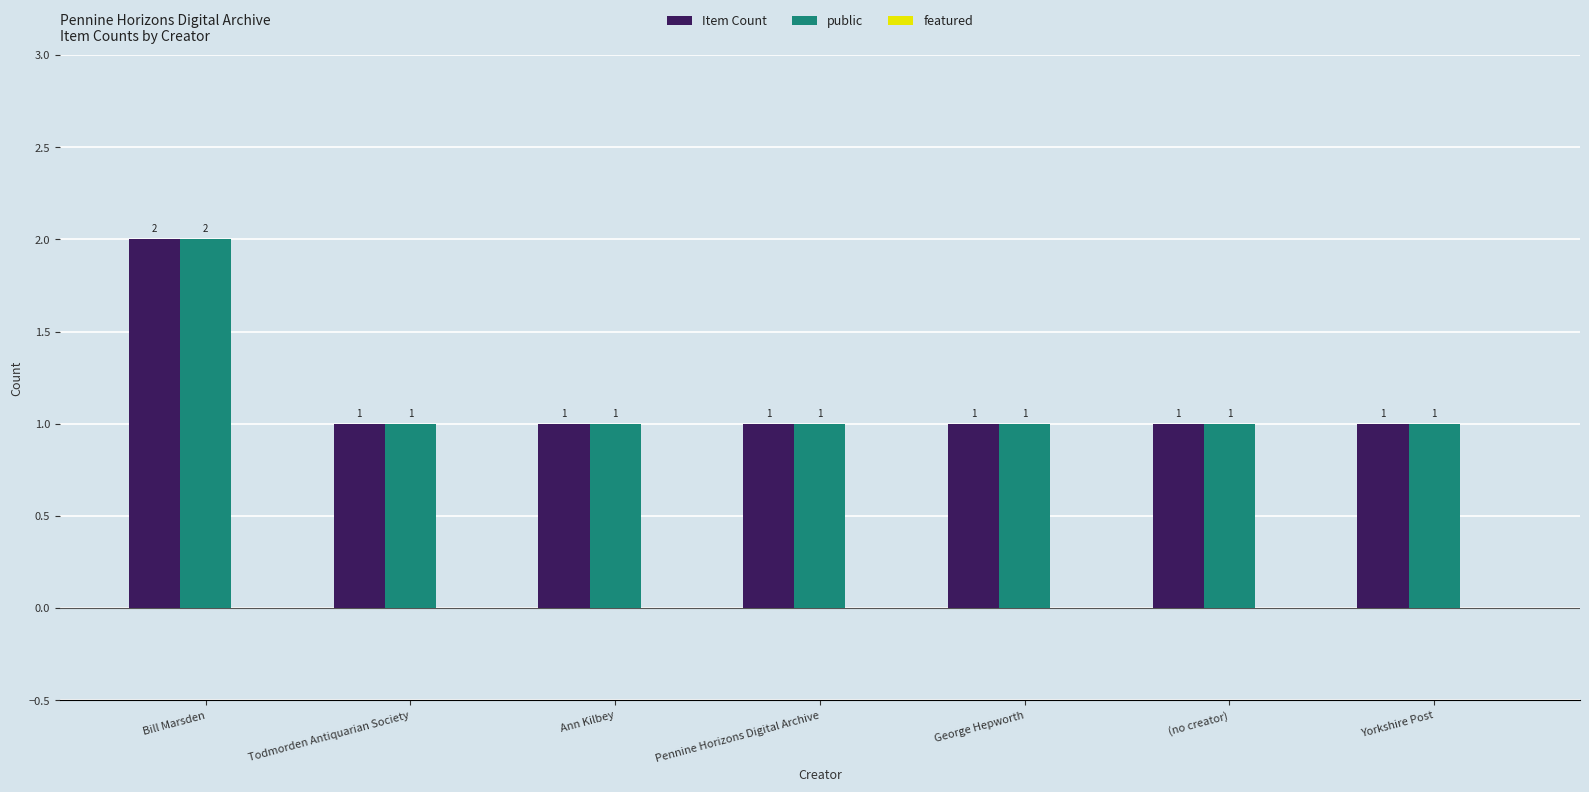

How many data points in Item Count are above 1?

1